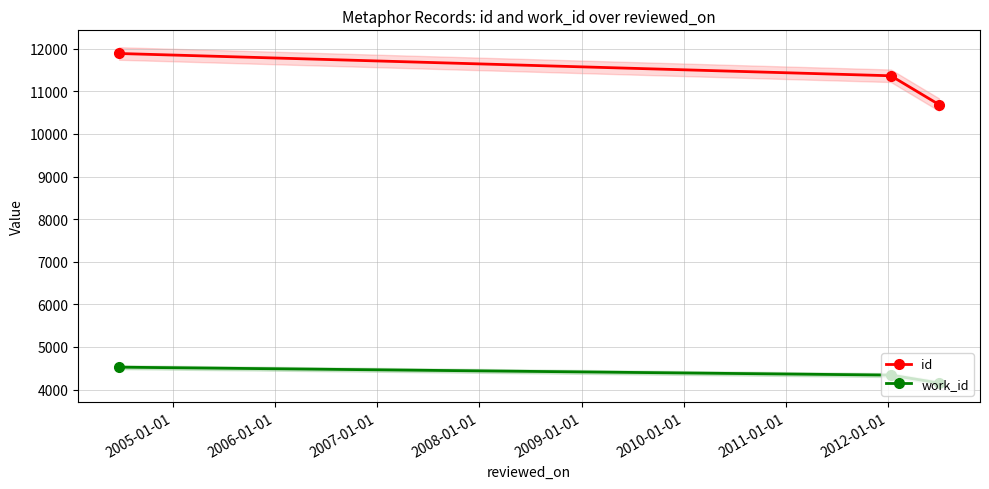

What is the minimum value for id?

10688